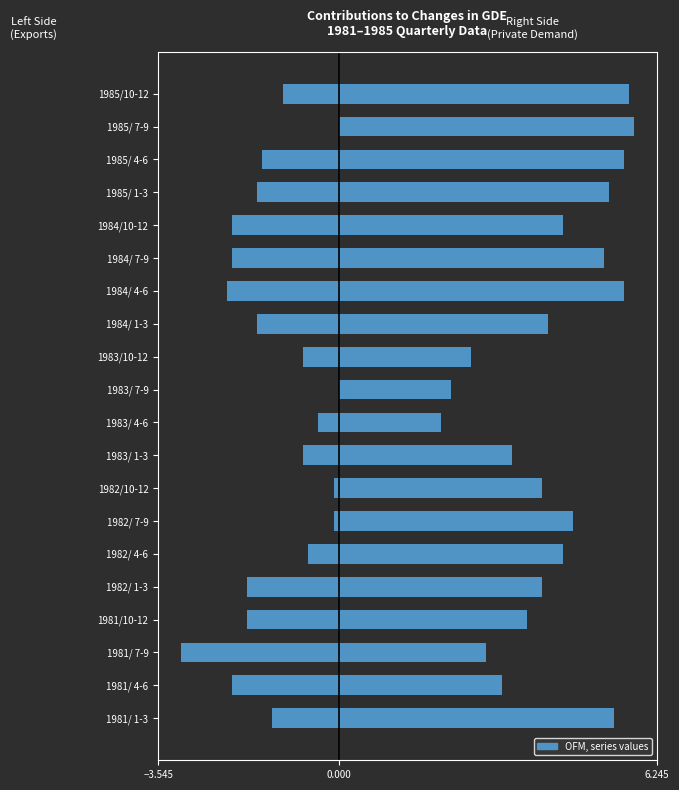

What is the sum of all Exports (col_12) values?

-24.9